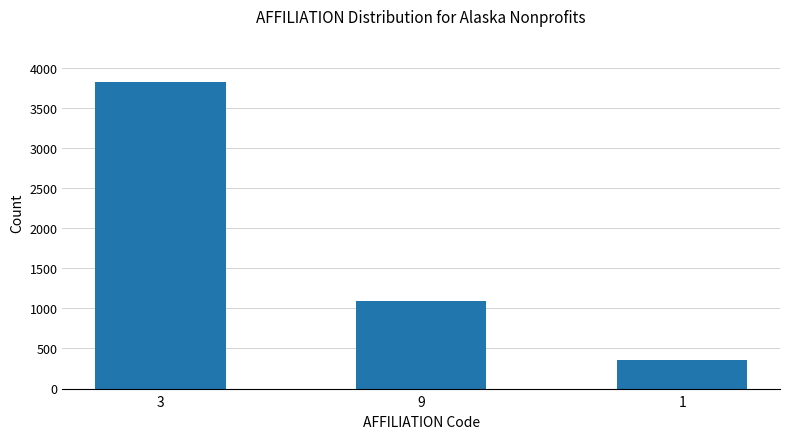

The chart shows a value of 3821 at 3. True or false?

True